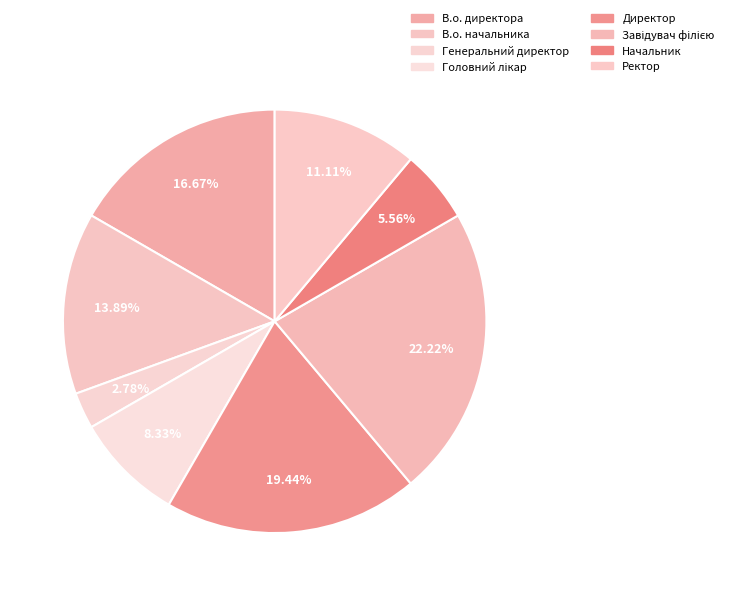

To the nearest percent, what percentage of the pie is Головний лікар?

8%